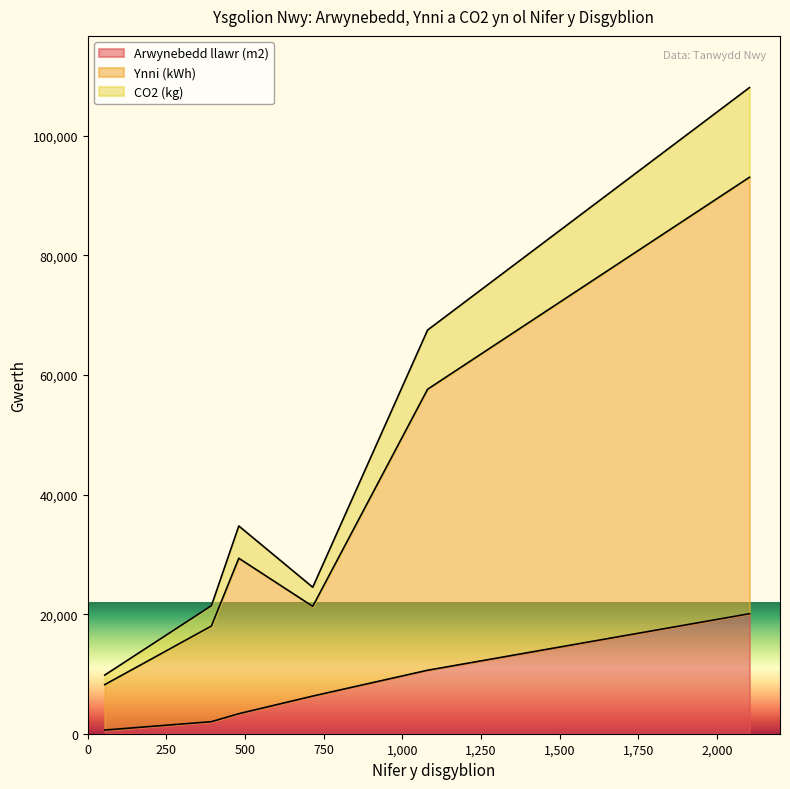

What are all the series names shown in the legend?

Arwynebedd llawr (m2), Ynni (kWh), CO2 (kg)